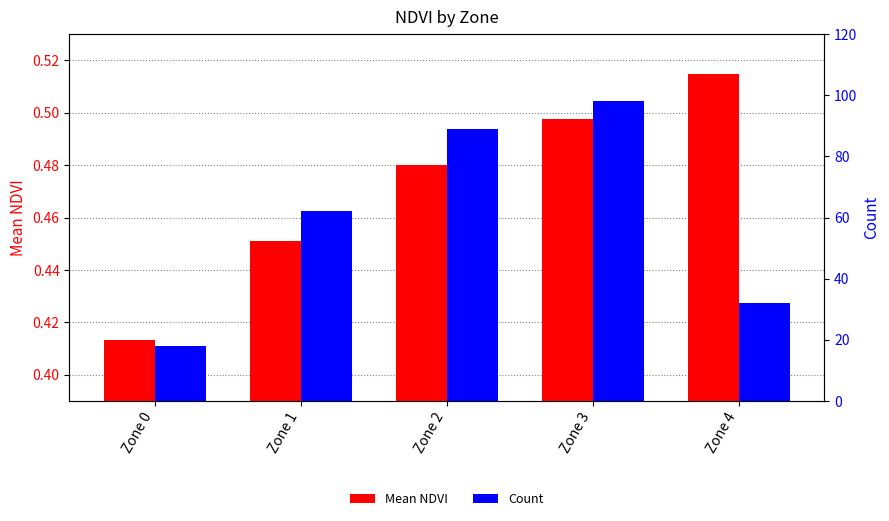

Is the value of Count at Zone 2 greater than the value of Mean NDVI at Zone 0?

Yes